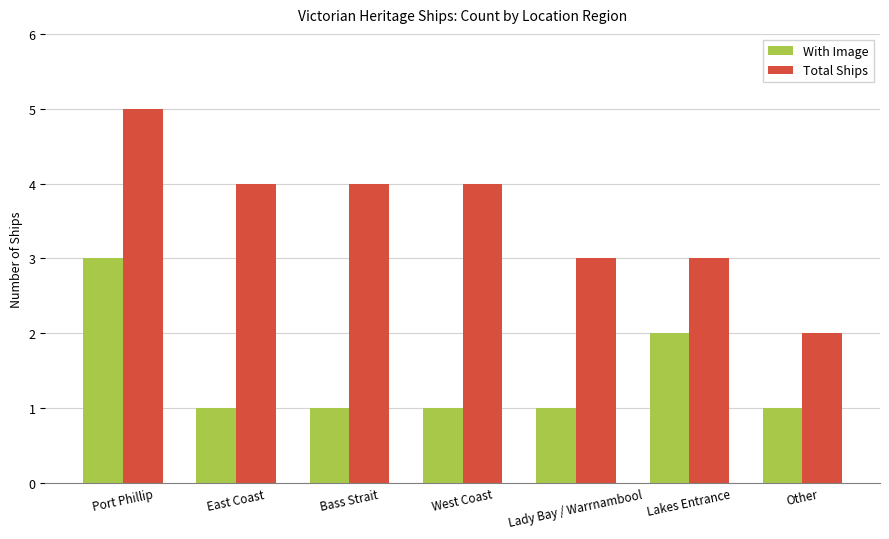

Count the number of categories in the chart.

7